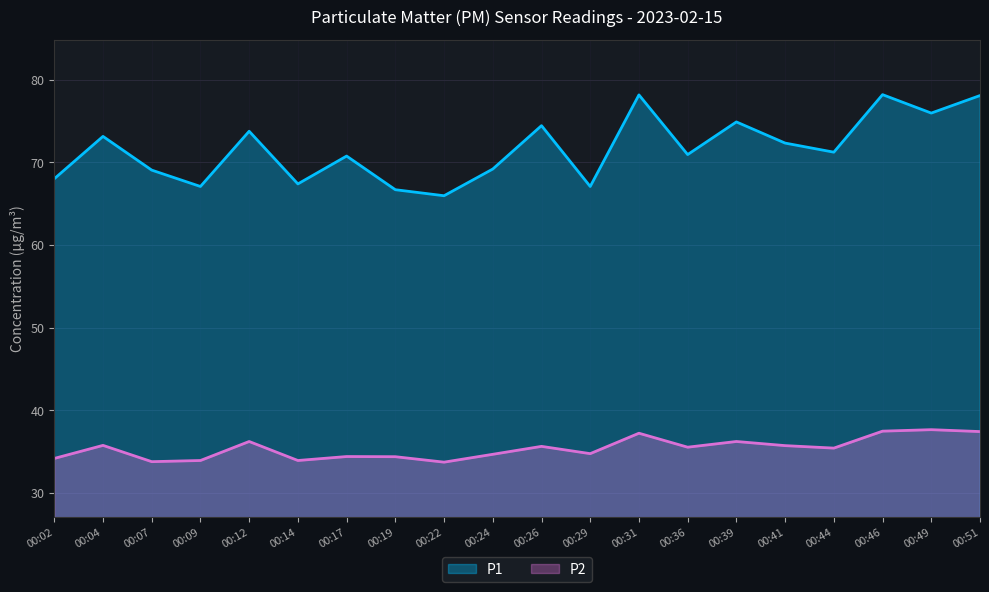

Which category has the highest value in the P1 series?

00:46